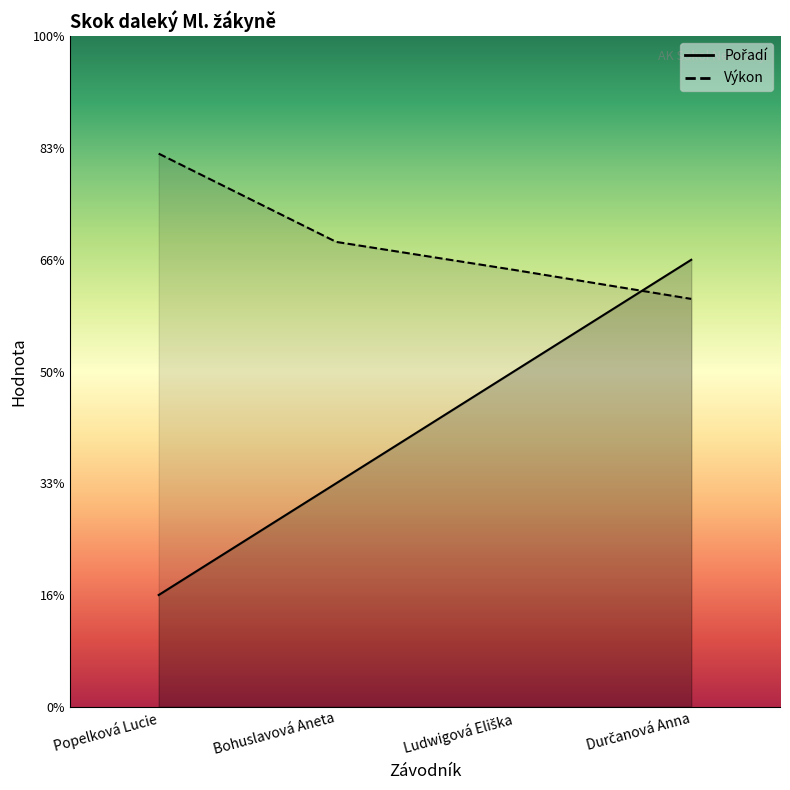

At which label does Pořadí first exceed 3?

Durčanová Anna